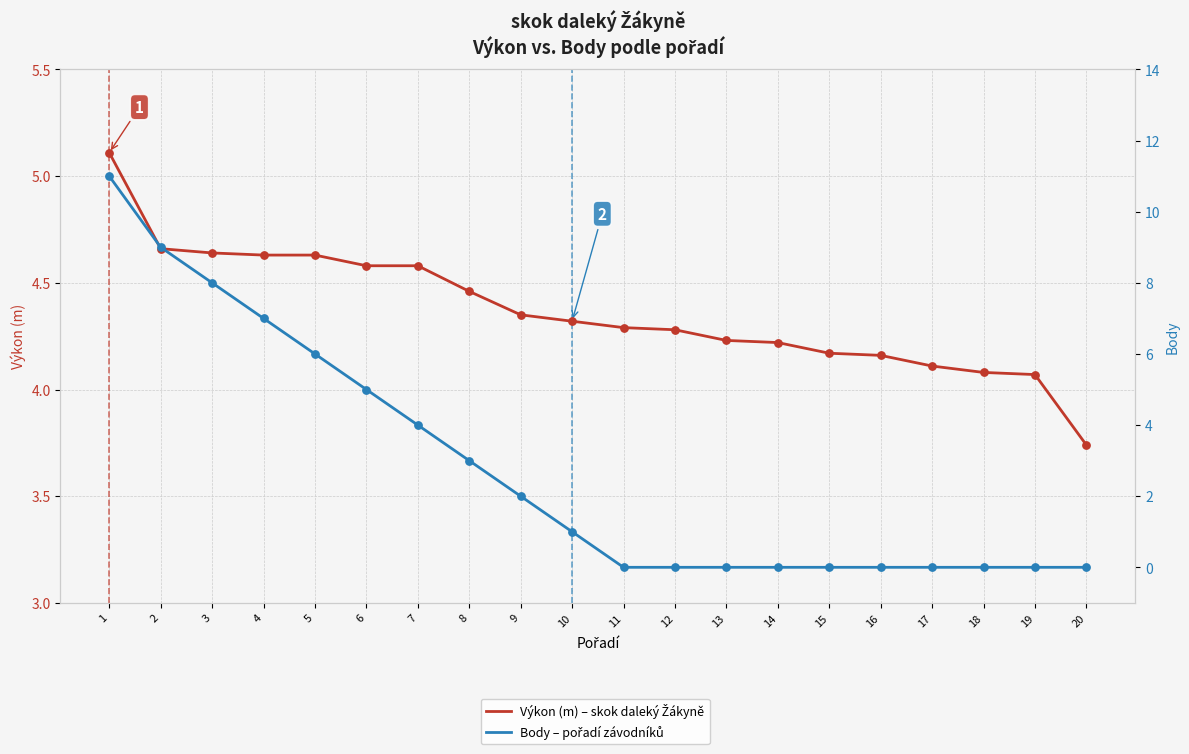

Is the value of Body – pořadí závodníků at 19 greater than the value of Výkon (m) – skok daleký Žákyně at 14?

No